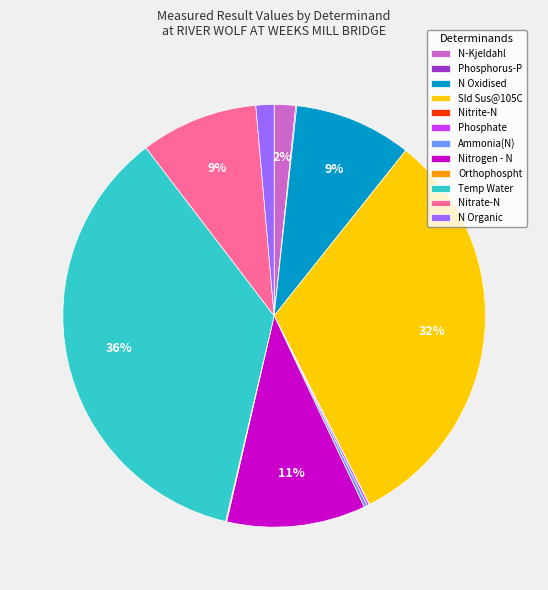

To the nearest percent, what is the combined percentage of N-Kjeldahl and N Organic?

3%